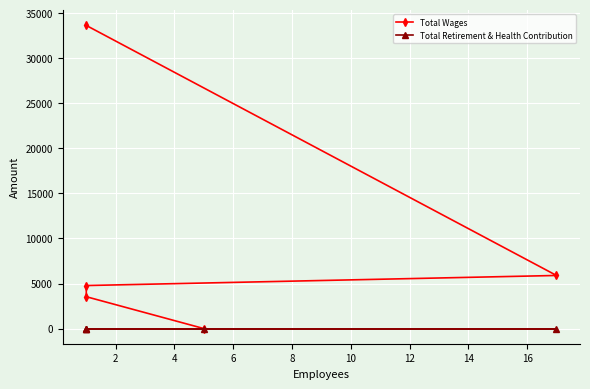

Is the value of Total Wages at 0 greater than the value of Total Retirement & Health Contribution at 2?

Yes